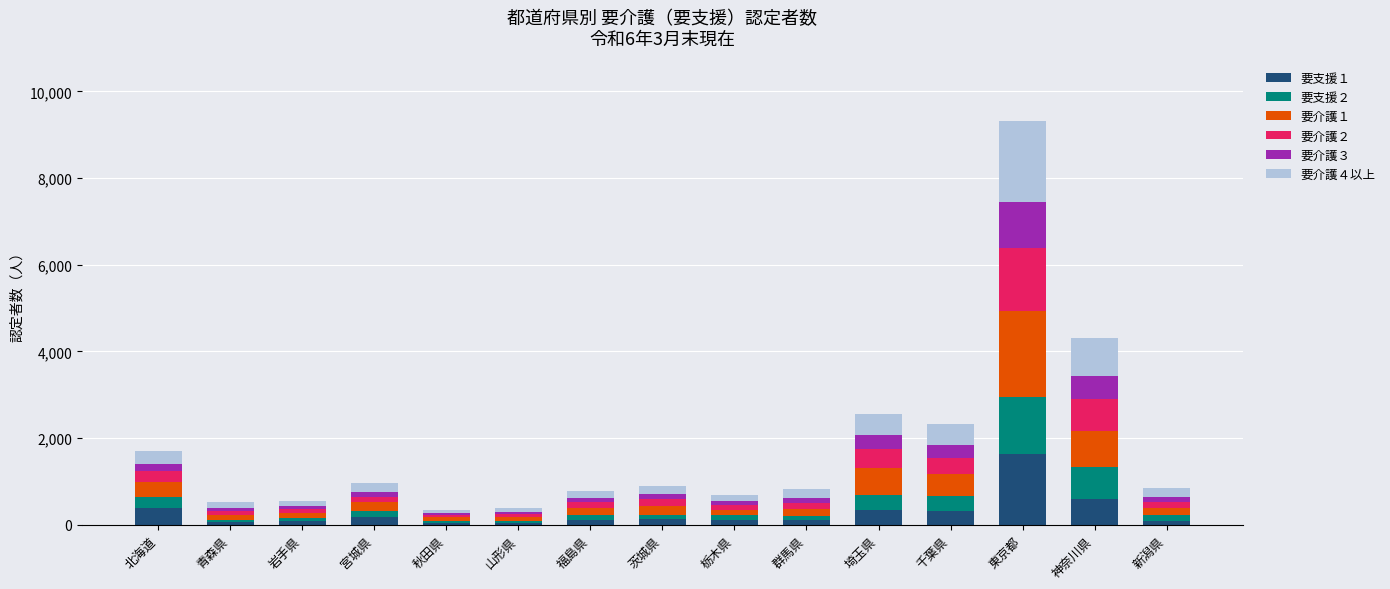

Which category has the highest value in the 要支援１ series?

東京都